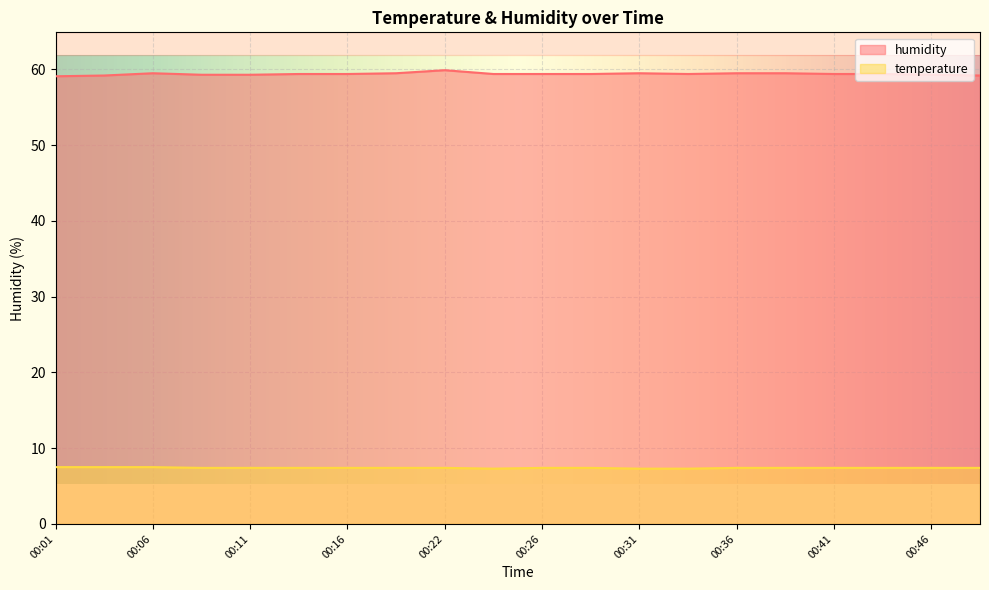

Rank the series by their maximum value, from highest to lowest.

humidity, temperature